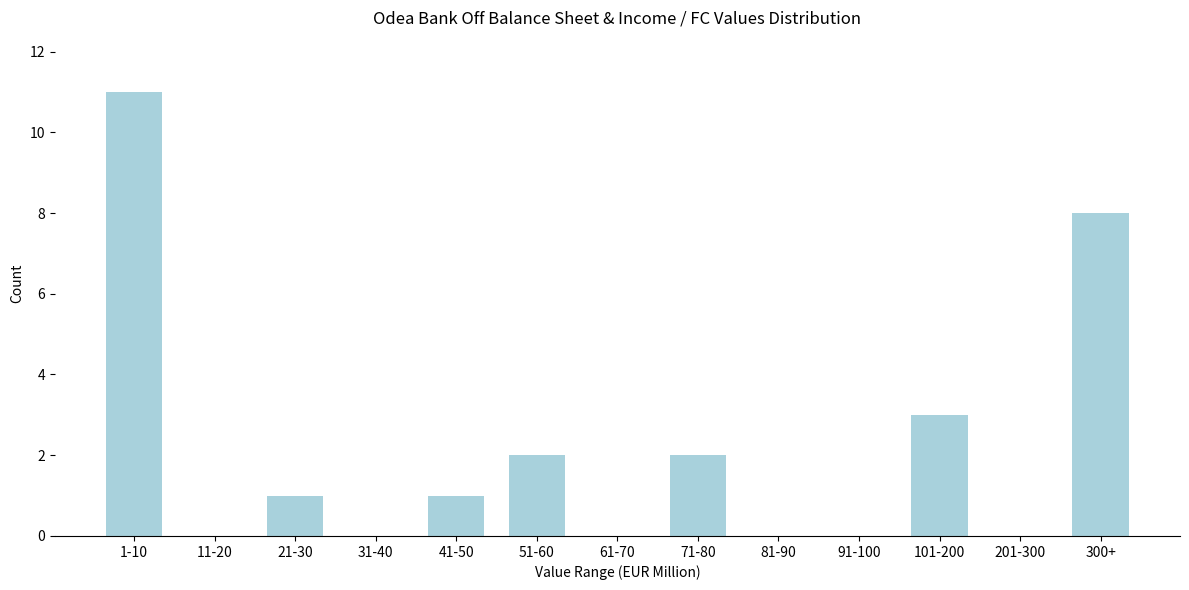

Reading left to right, what are all the values shown in this chart?

1-10=11	11-20=0	21-30=1	31-40=0	41-50=1	51-60=2	61-70=0	71-80=2	81-90=0	91-100=0	101-200=3	201-300=0	300+=8